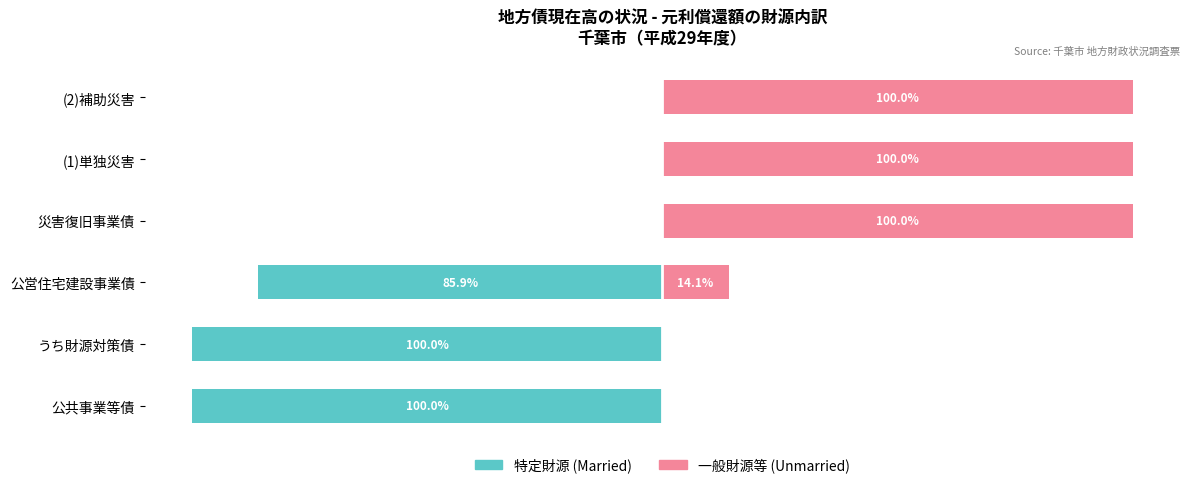

What is the difference between the maximum and minimum values in the 一般財源等 (Unmarried) series?

100.0